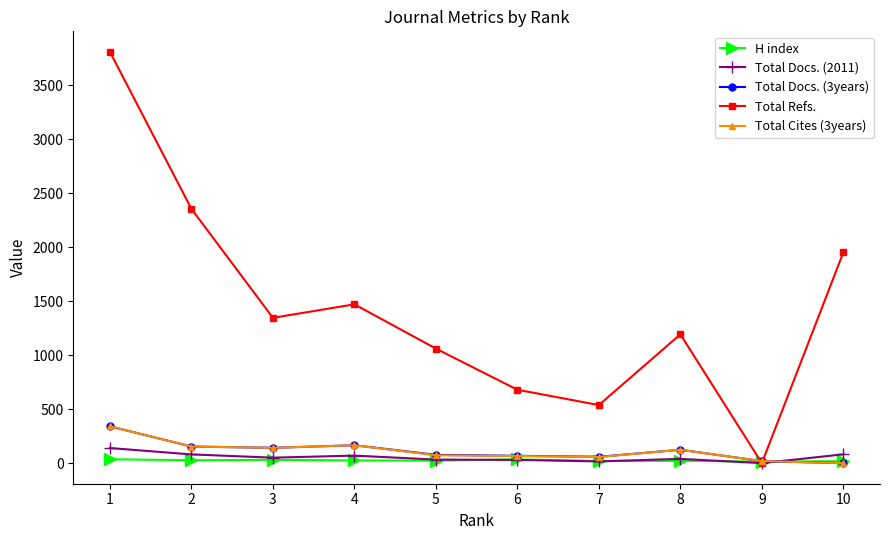

The value of Total Refs. at 2 is 4136. True or false?

False